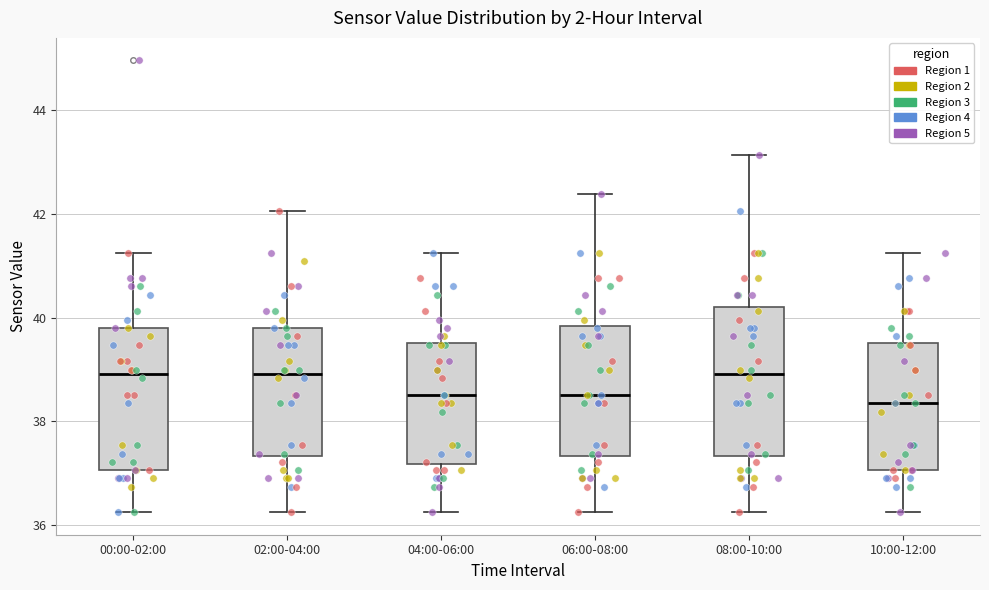

Reading left to right, read every box against the y-axis: the position of its median line, the range the box covers, and the ends of its whiskers. The values are not printed on the chart, so give them approximately, as read against the axis.

00:00-02:00: median 39.0, box 37.0 to 39.8, whiskers 36.2 to 41.2
02:00-04:00: median 39.0, box 37.4 to 39.8, whiskers 36.2 to 42.0
04:00-06:00: median 38.6, box 37.2 to 39.6, whiskers 36.2 to 41.2
06:00-08:00: median 38.6, box 37.4 to 39.8, whiskers 36.2 to 42.4
08:00-10:00: median 39.0, box 37.4 to 40.2, whiskers 36.2 to 43.2
10:00-12:00: median 38.4, box 37.0 to 39.6, whiskers 36.2 to 41.2